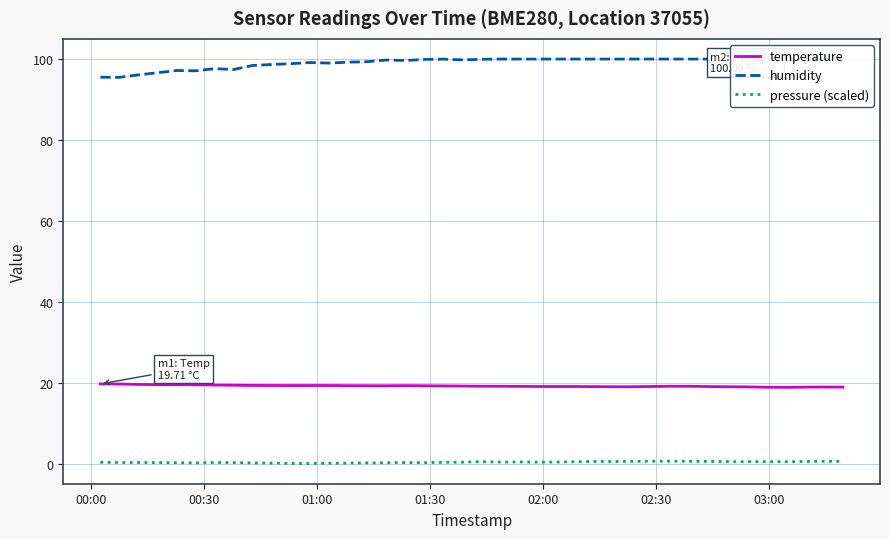

True or false: temperature and pressure (scaled) intersect in this chart.

False